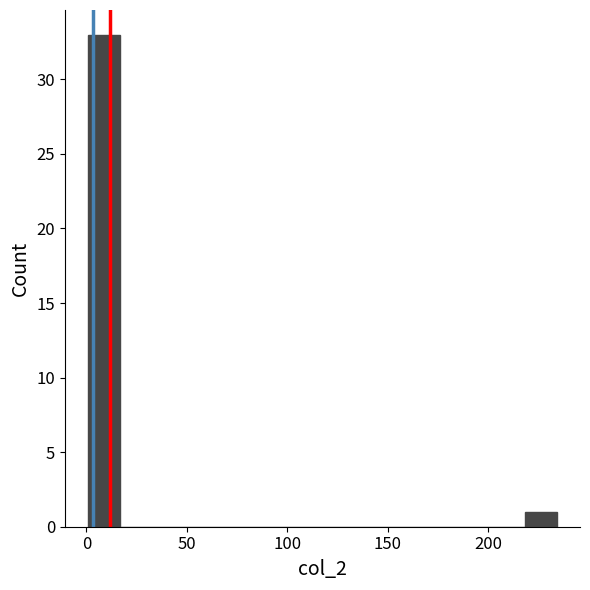

Around what value on the x-axis is the tallest bar? Give the approximate position of its centre, as read against the axis.

10